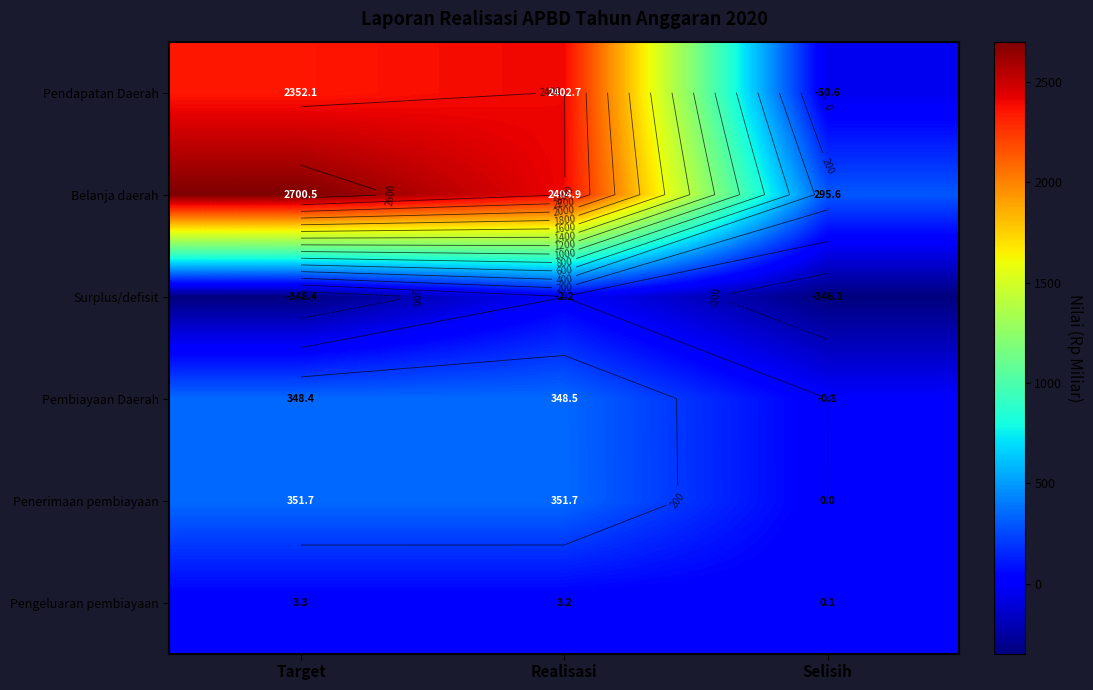

How many categories are shown in the chart?

3